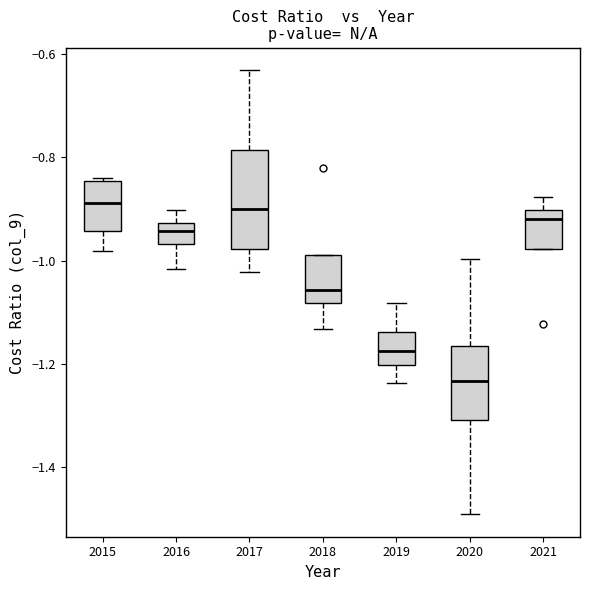

Where is the lower edge of the box at x = 2016 on the y-axis? The values are not printed on the chart, so give them approximately, as read against the axis.

-0.96